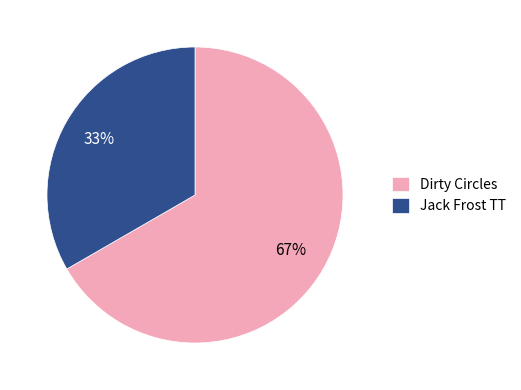

To the nearest percent, what is the average slice percentage?

50%